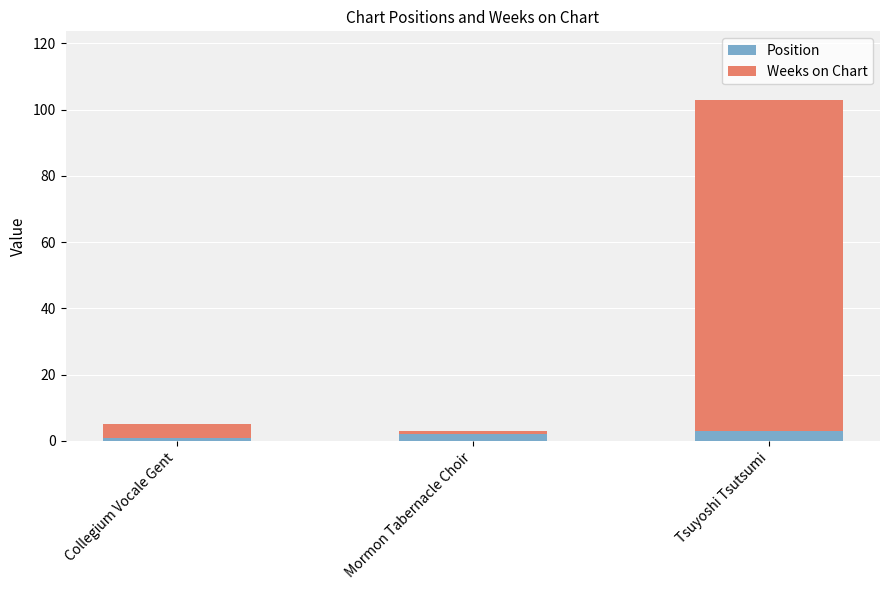

What is the total value across all series at Tsuyoshi Tsutsumi?

103